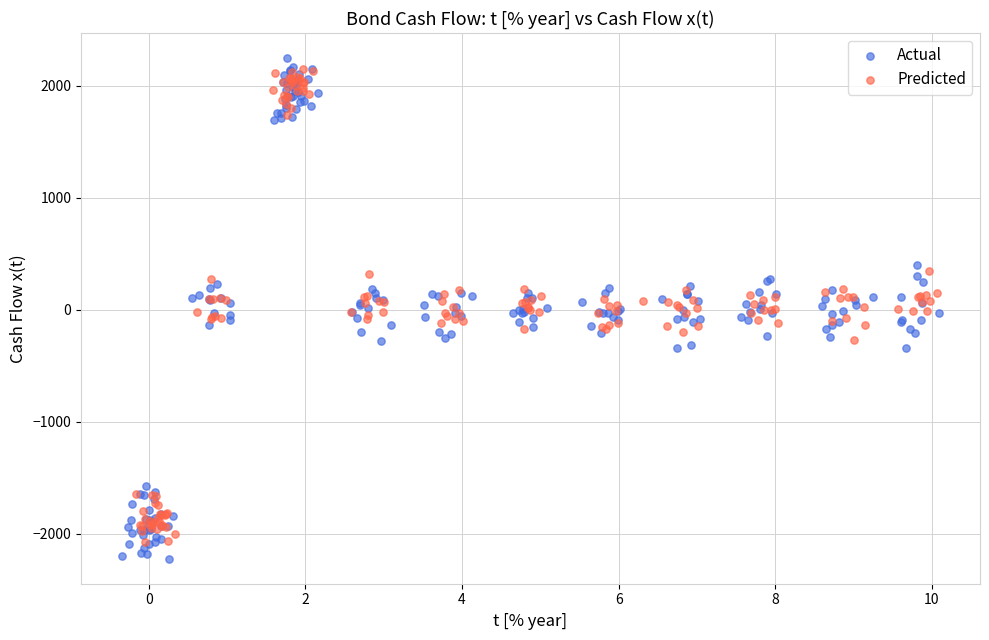

Which series has the widest spread of Y values?

Actual